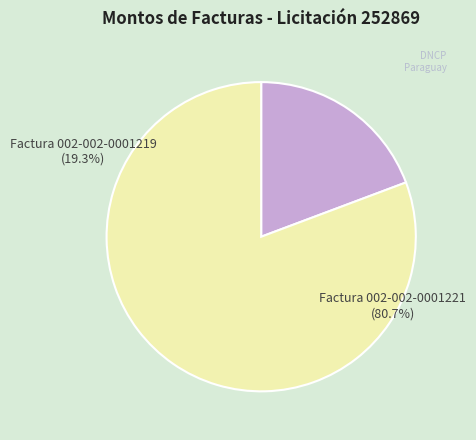

Which slice is the smallest?

Factura 002-002-0001219